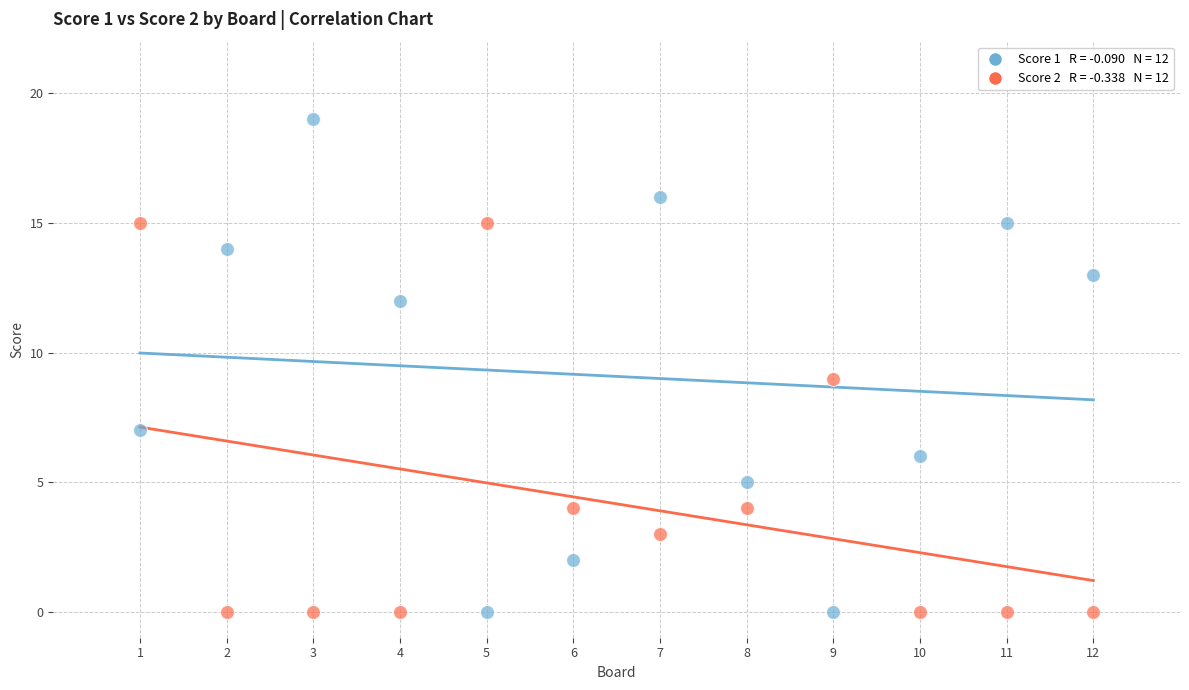

Across all data points, what is the range of X values (max minus min)?

11